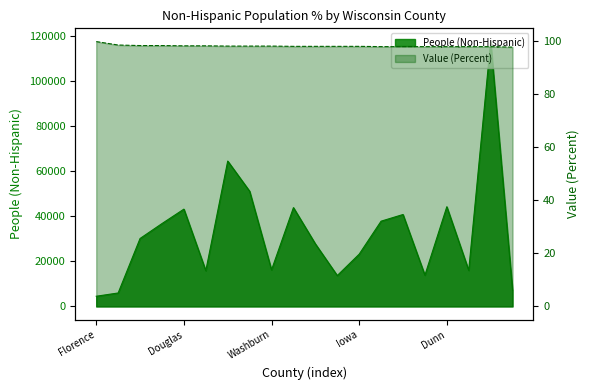

Which series has the largest range (max minus min)?

People (Non-Hispanic)